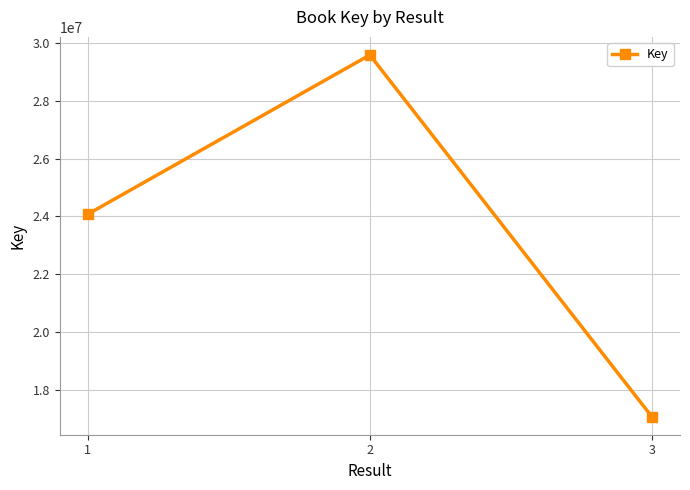

How many data points does each series have?

3